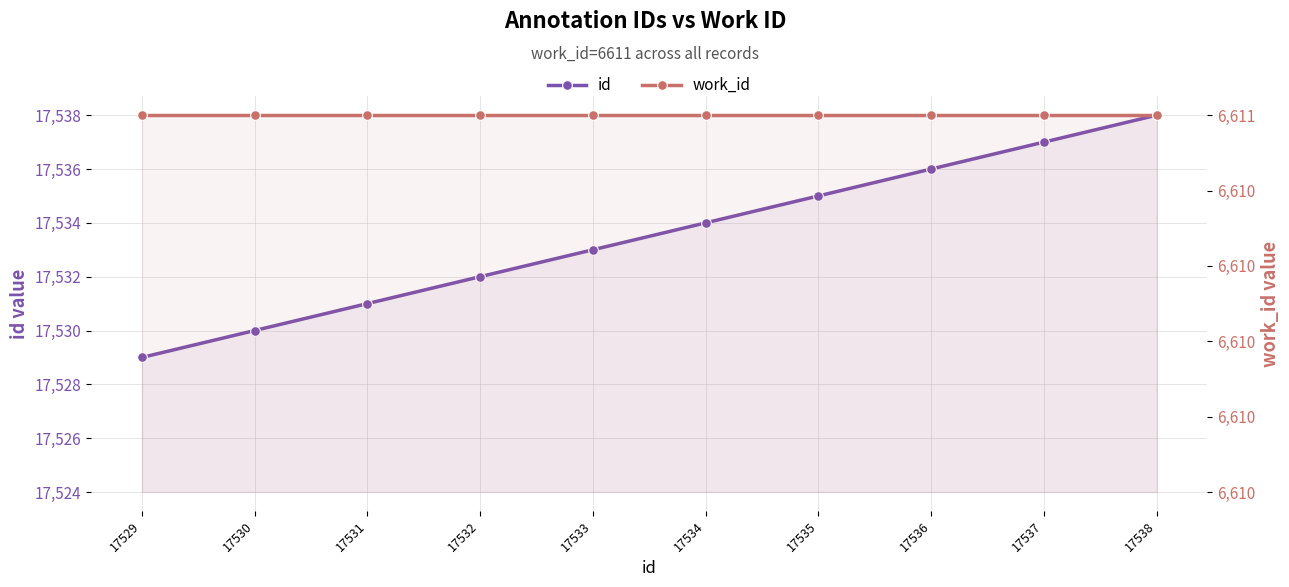

Which has a higher value, 17538 or 17529?

17538